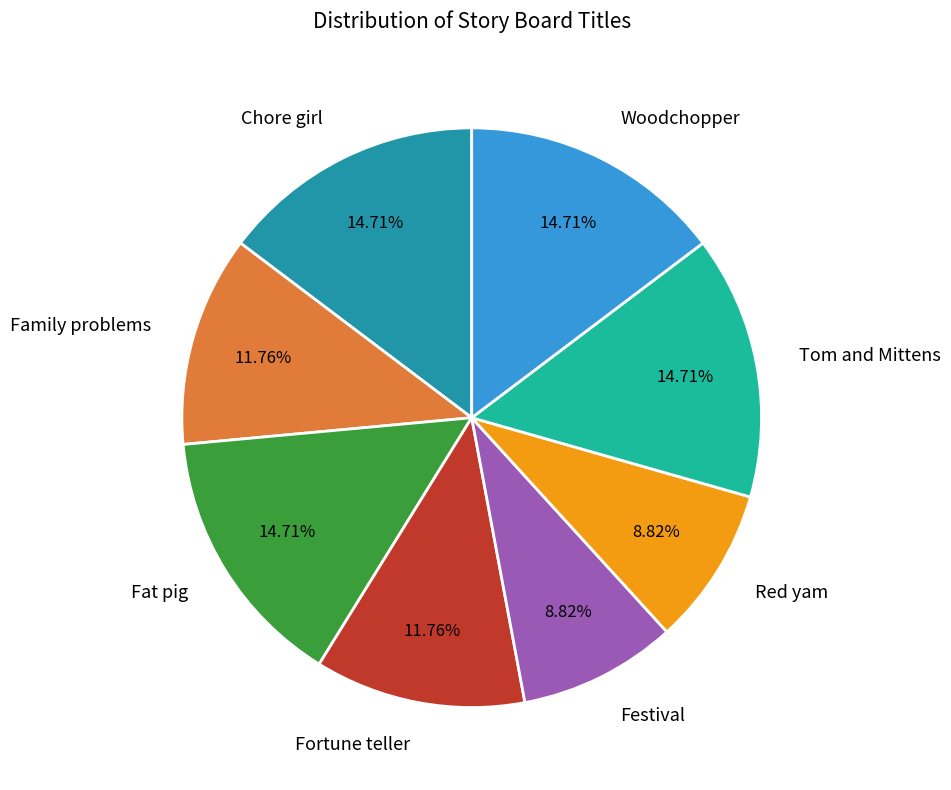

What is the ratio of the value at Tom and Mittens to the value at Red yam?

1.7